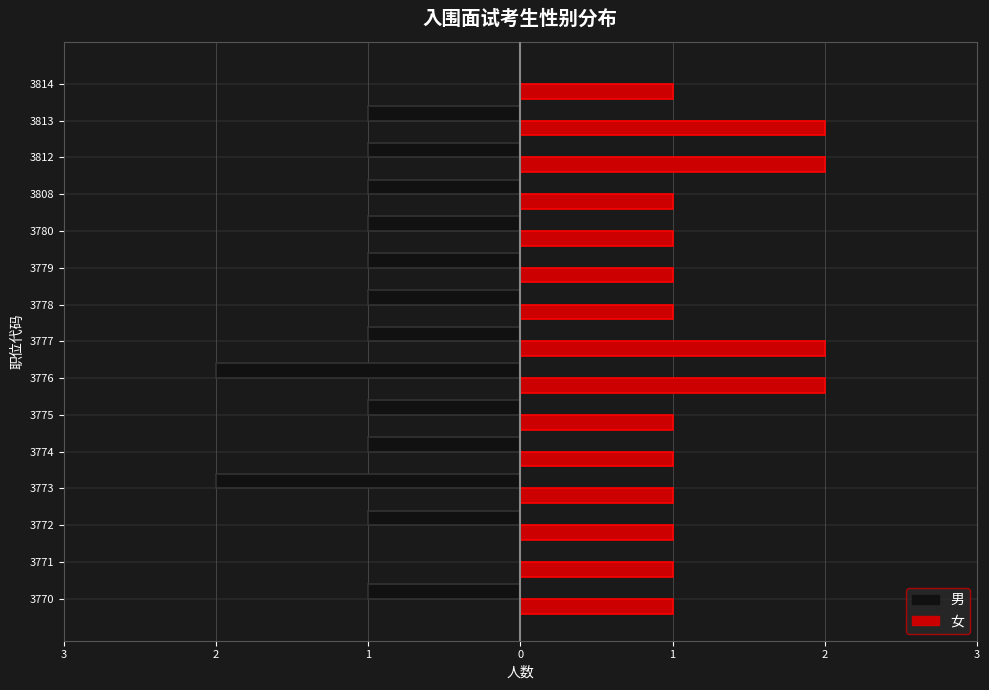

What is the maximum value shown in the chart?

2